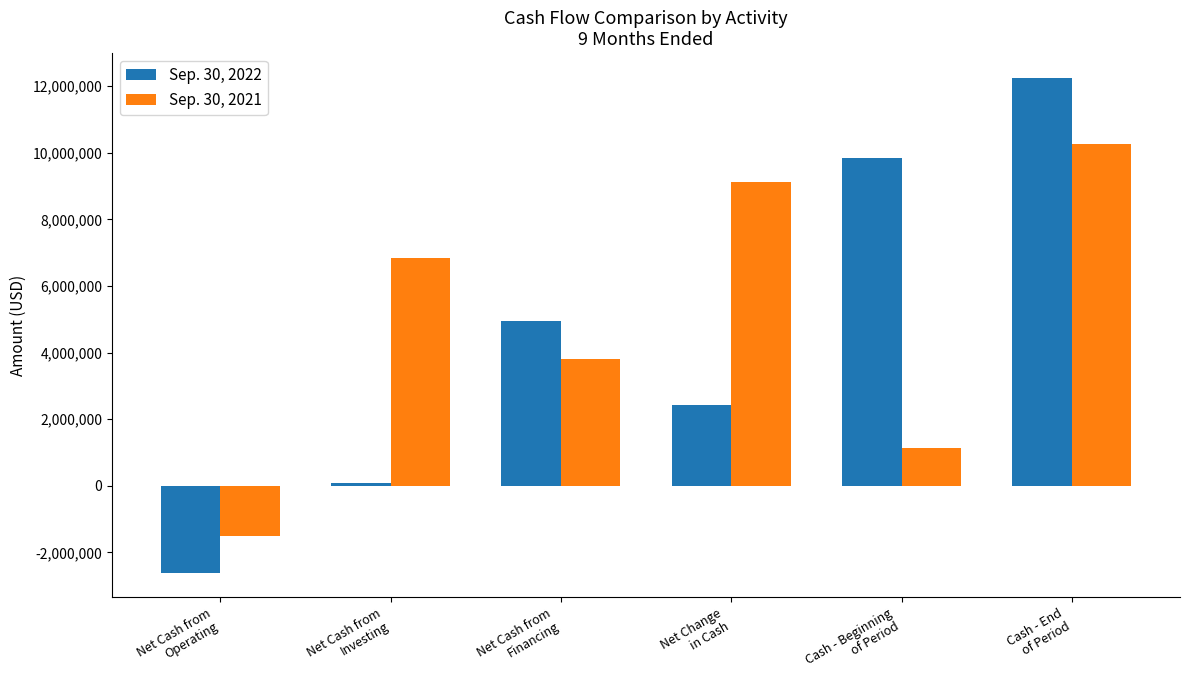

How many distinct data groups are displayed?

2